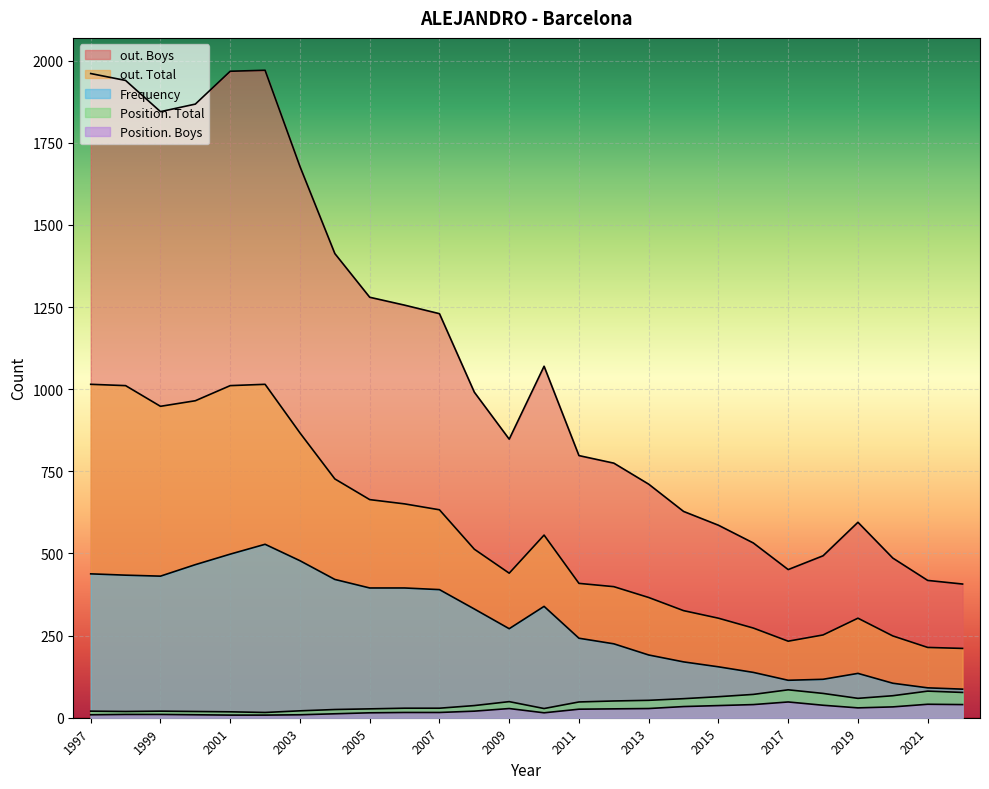

How many interior local valleys does the out. Boys series have?

3